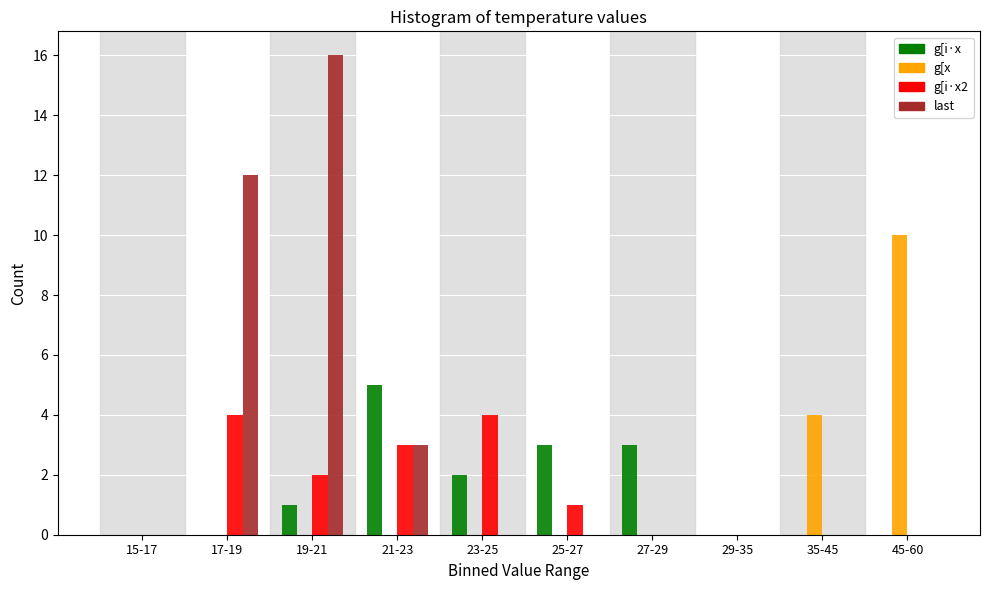

Which series has the largest total across all categories?

last